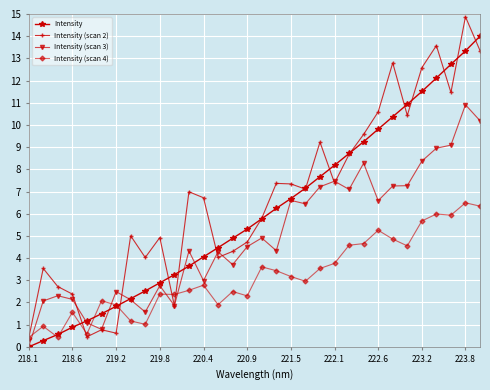

How many values in the Intensity (scan 4) series exceed 2?

23